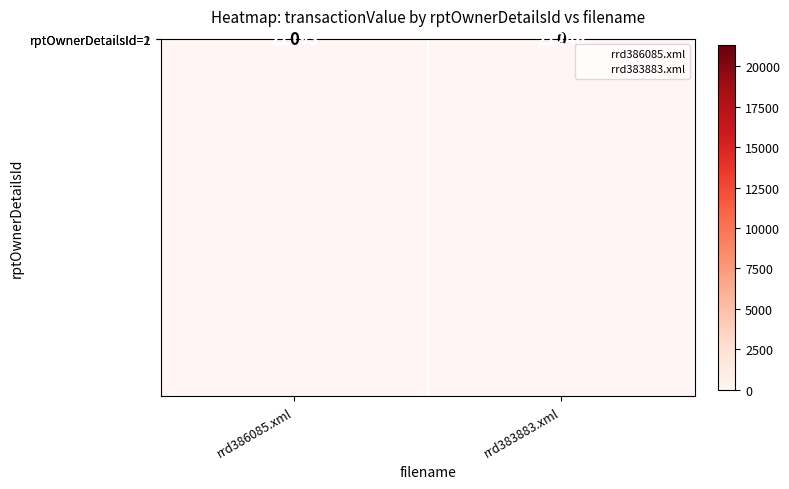

Reading left to right, what are all the values shown in this chart?

rptOwnerDetailsId=2: rrd386085.xml=21293	rrd383883.xml=0
rptOwnerDetailsId=1: rrd386085.xml=0	rrd383883.xml=21246